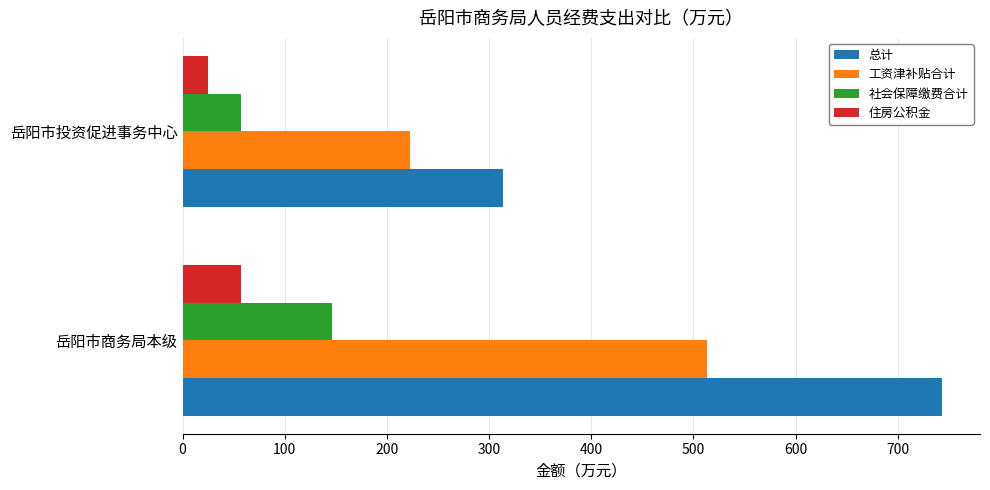

Rank the categories by 住房公积金 value from highest to lowest.

岳阳市商务局本级, 岳阳市投资促进事务中心